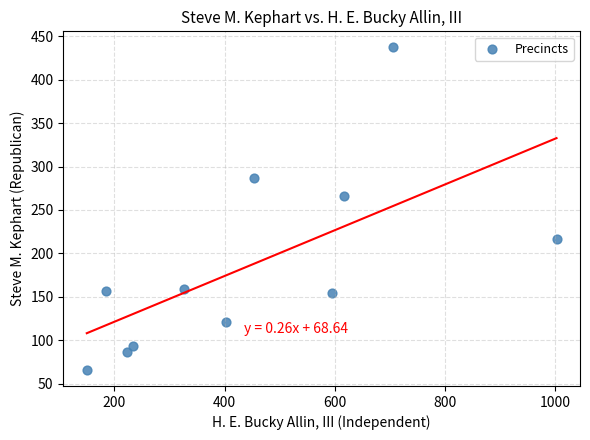

What is the average X value?

445